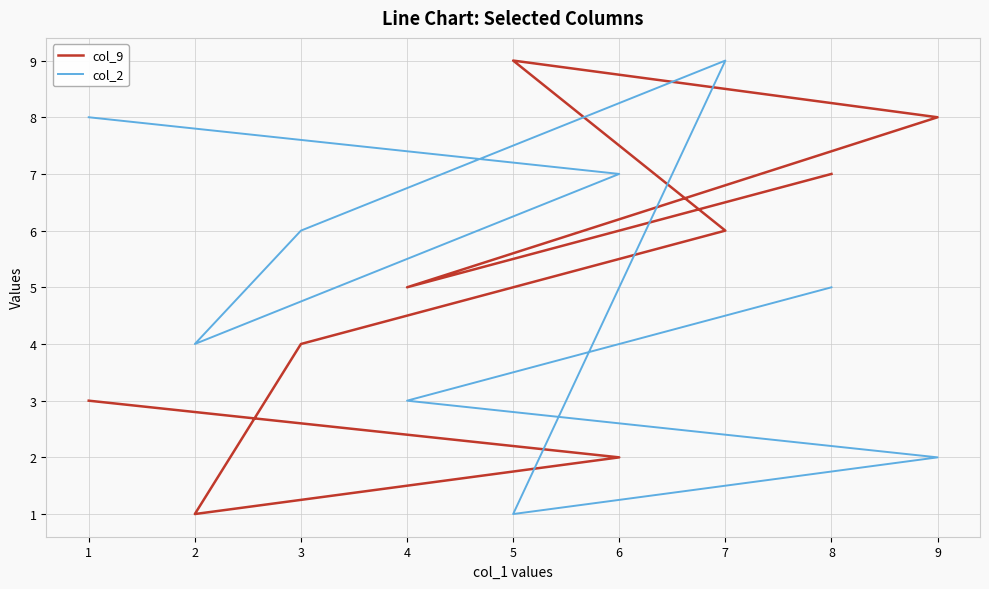

At which category is the sum across all series the highest?

7